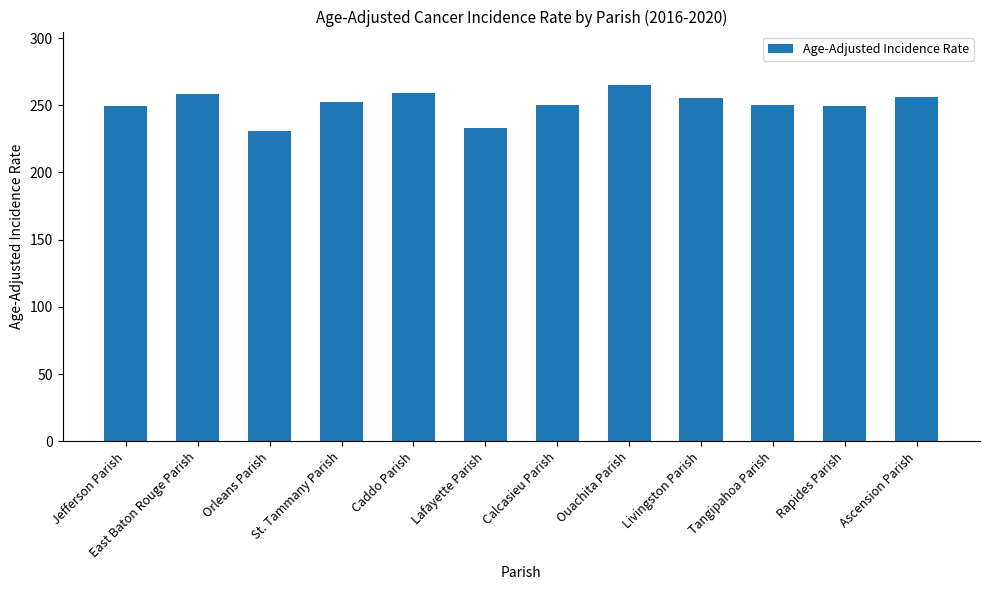

What is the label of the 10th bar from the right?

Orleans Parish